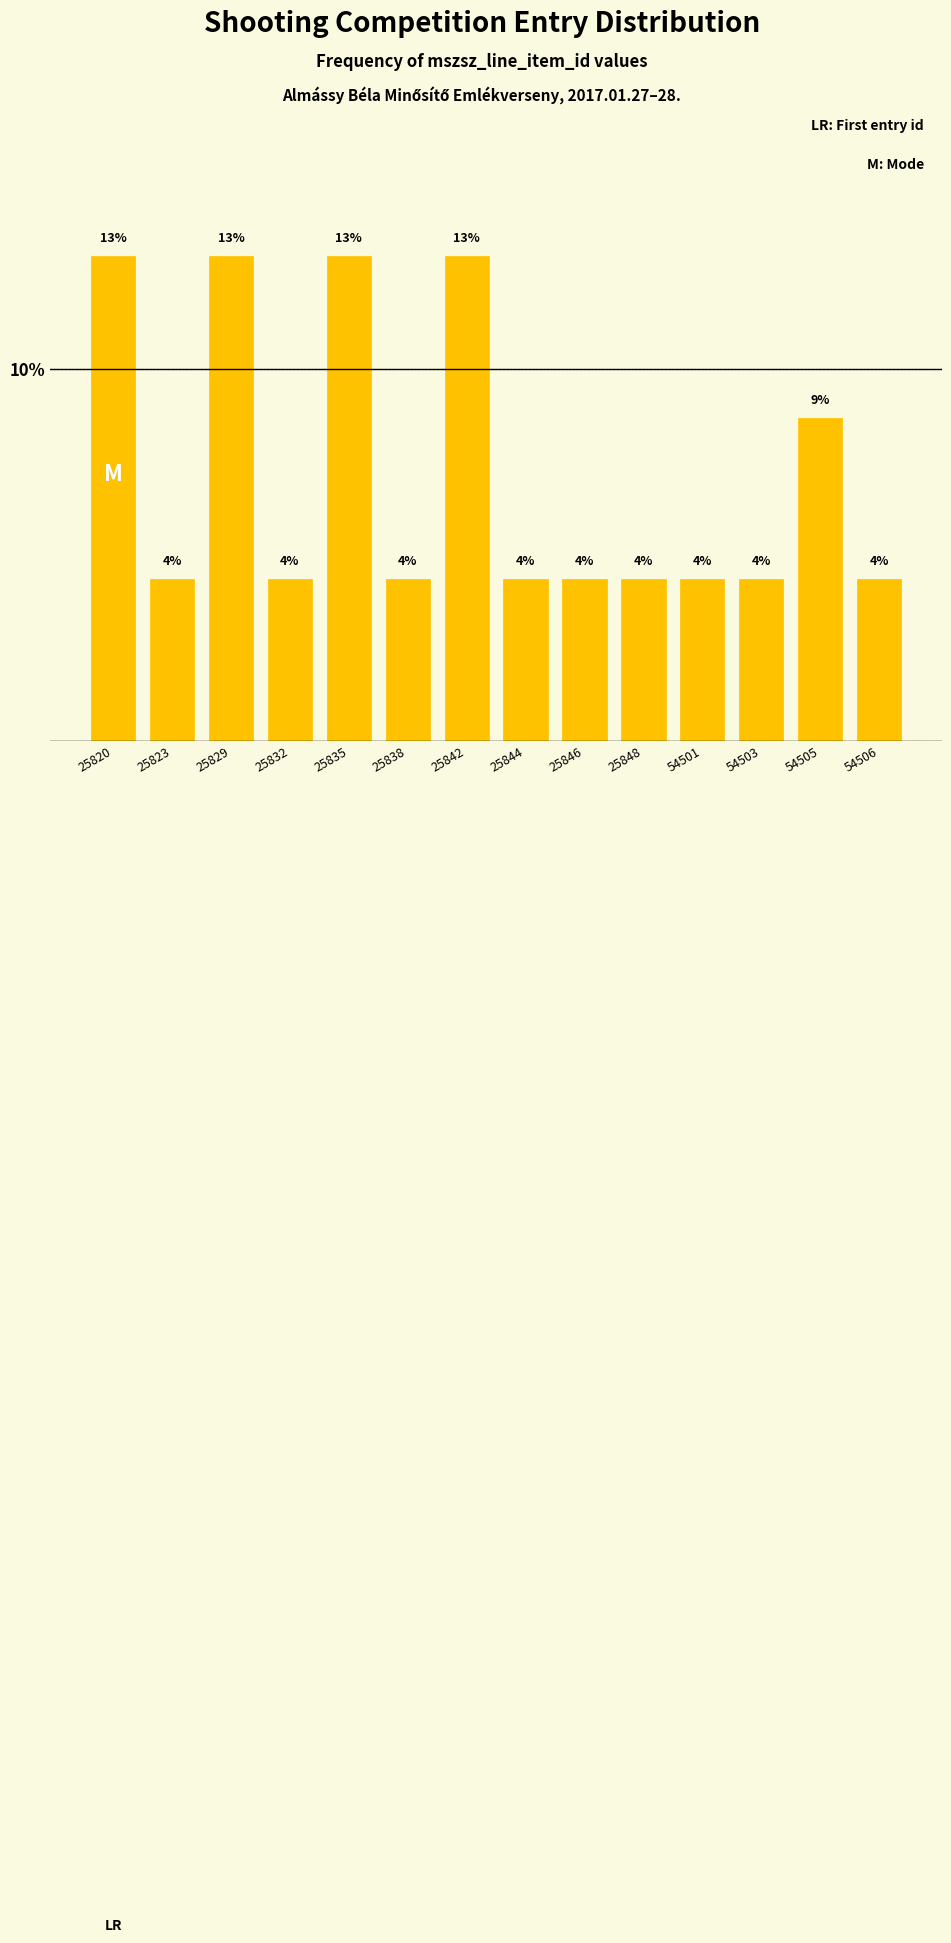

How many bars are there in total?

14